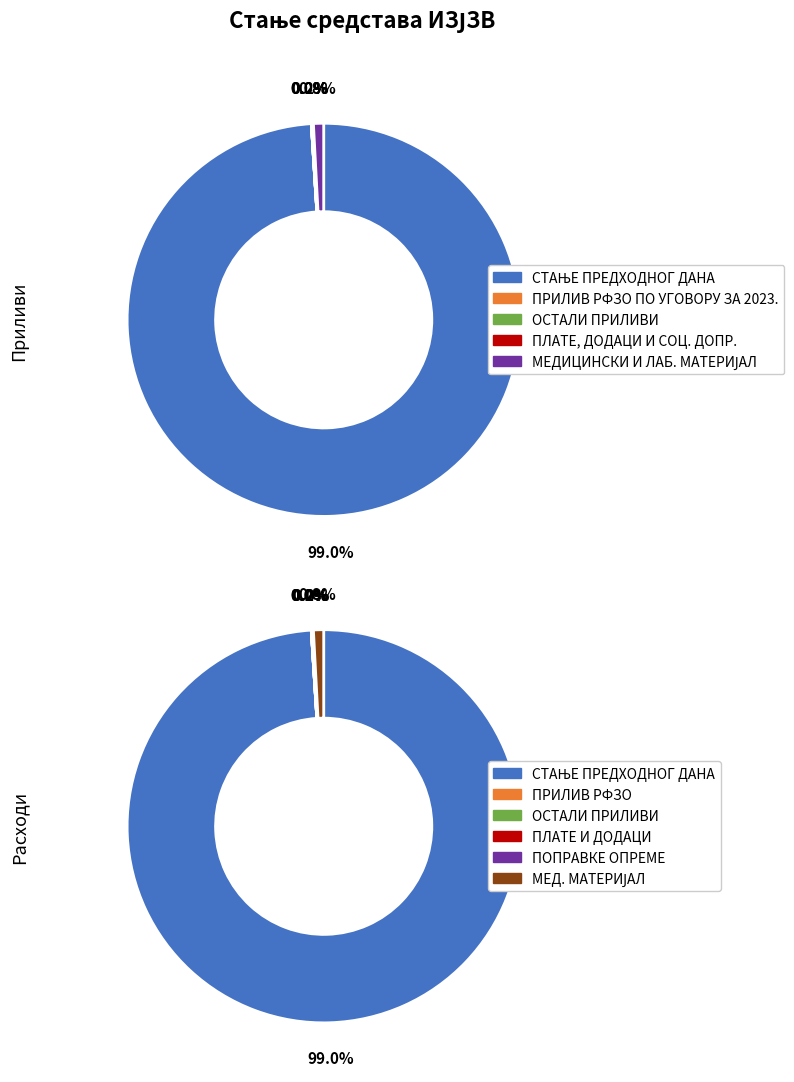

How many slices are in this pie chart?

6